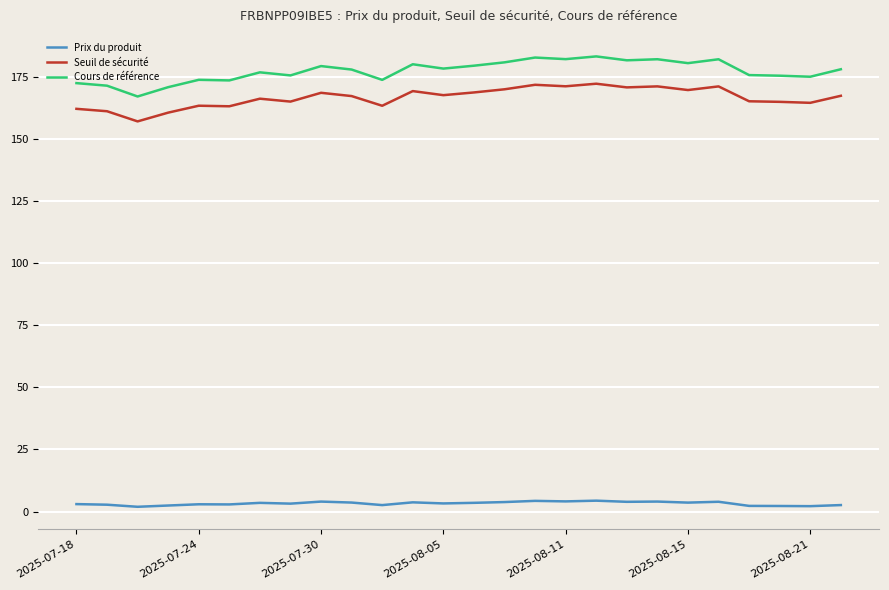

Which series has the largest range (max minus min)?

Cours de référence